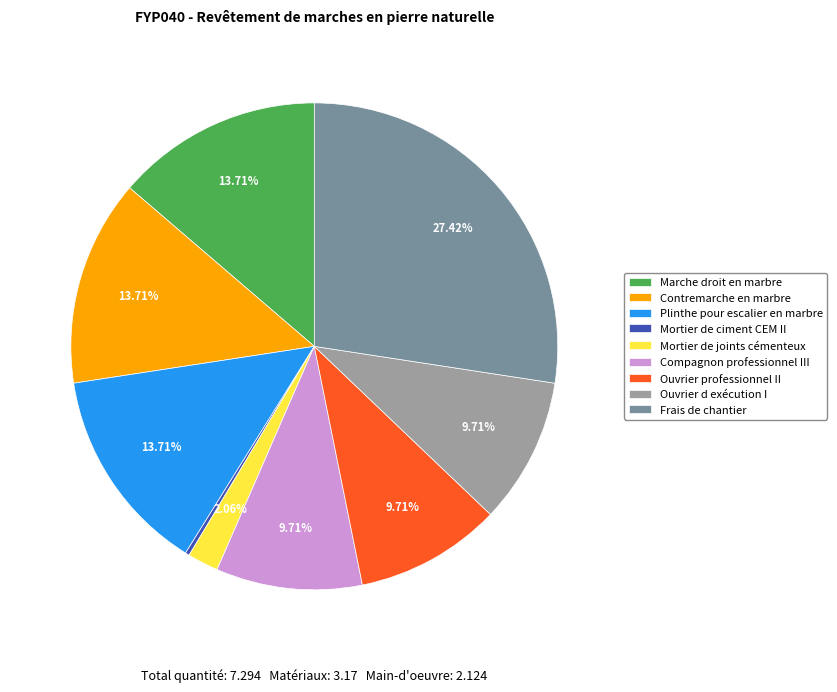

True or false: Contremarche en marbre accounts for 14% of the total.

True